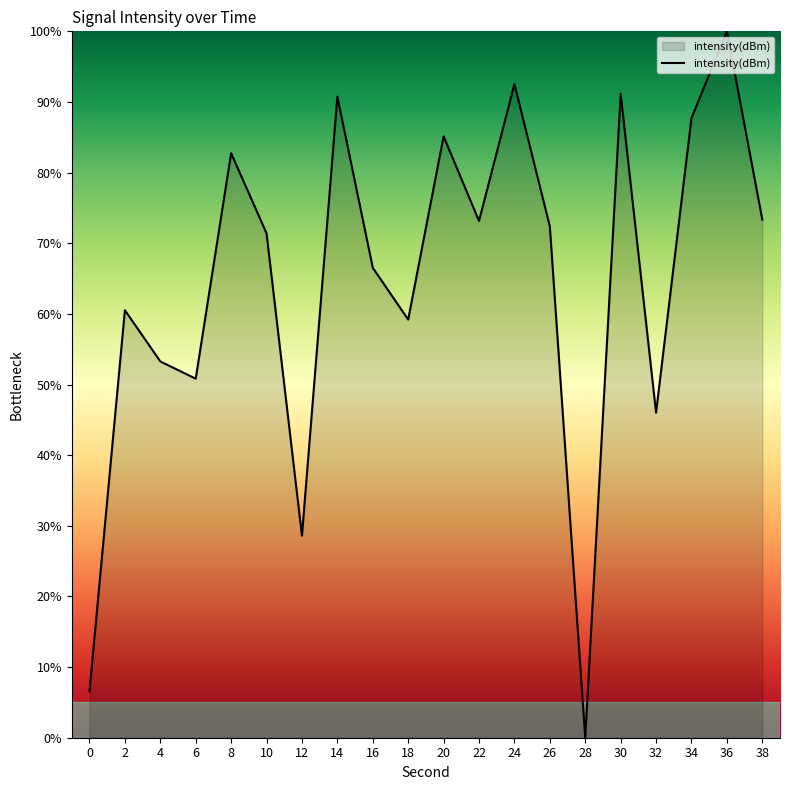

Read the value at 12.

28.6